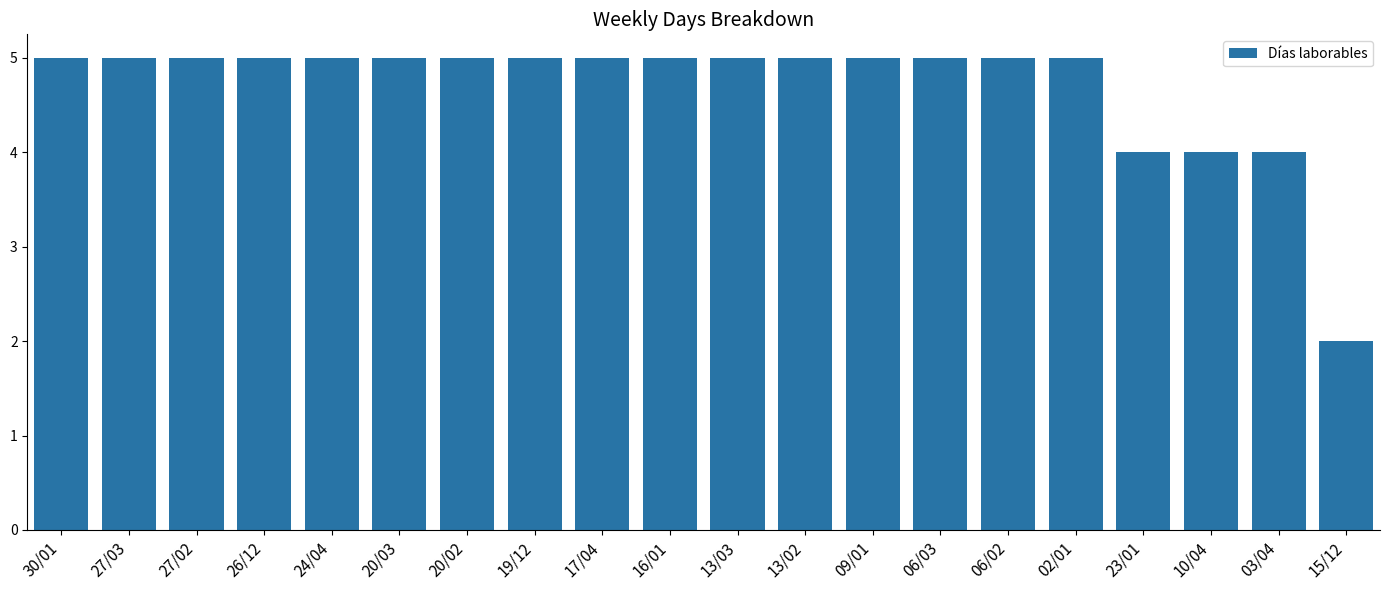

What is the change in value from 10/04 to 15/12?

-2